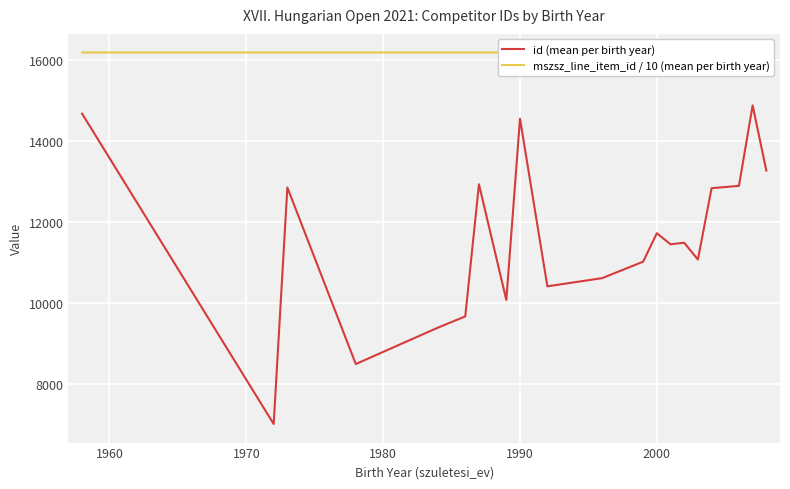

What is the maximum value for id (mean per birth year)?

14876.0